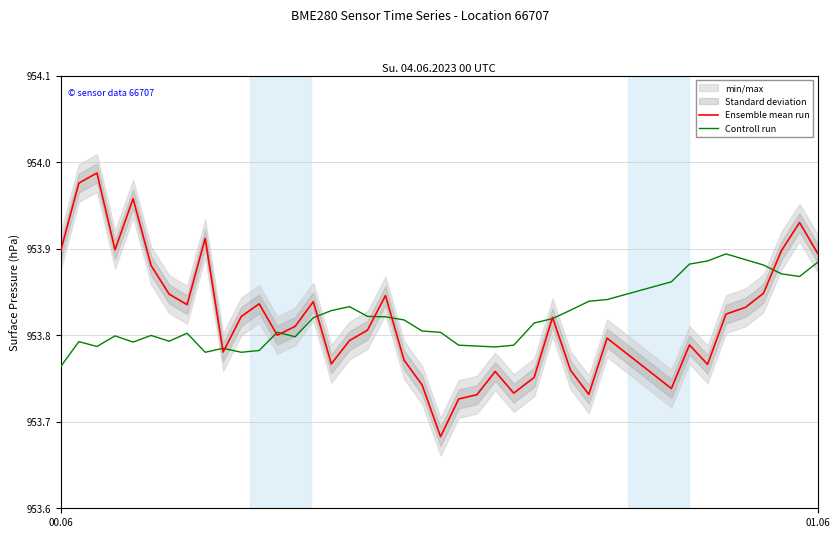

What is the difference between the maximum and minimum values in the Controll run series?

0.1